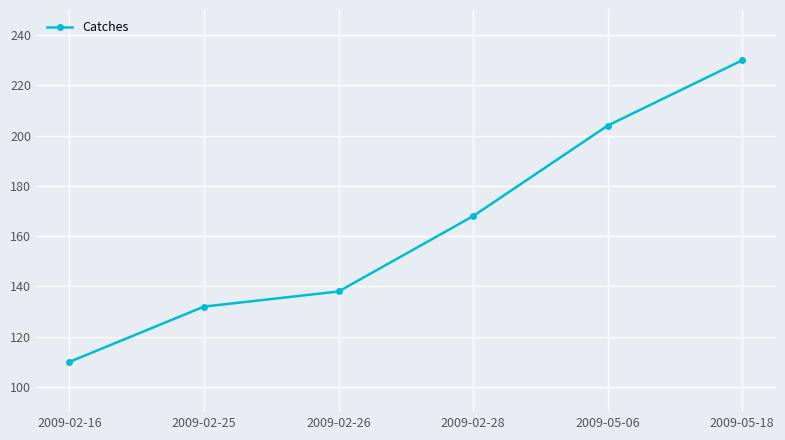

What is the smallest value displayed?

110